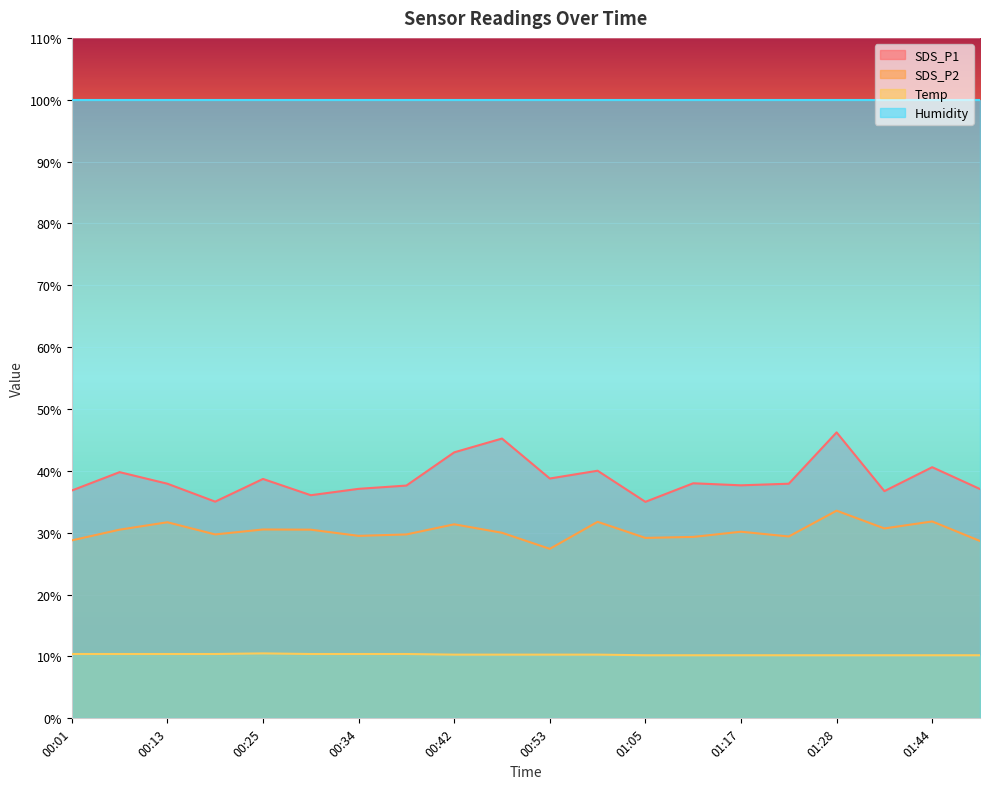

The SDS_P2 series shows 13.2 at 01:17. True or false?

False